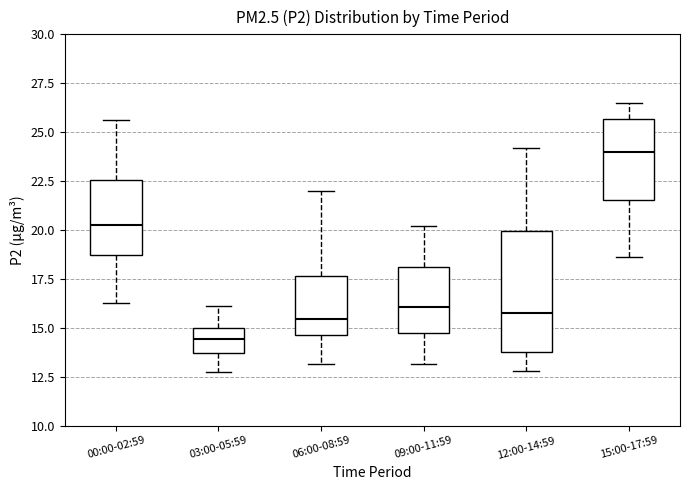

Which box has the lowest median line?

03:00-05:59